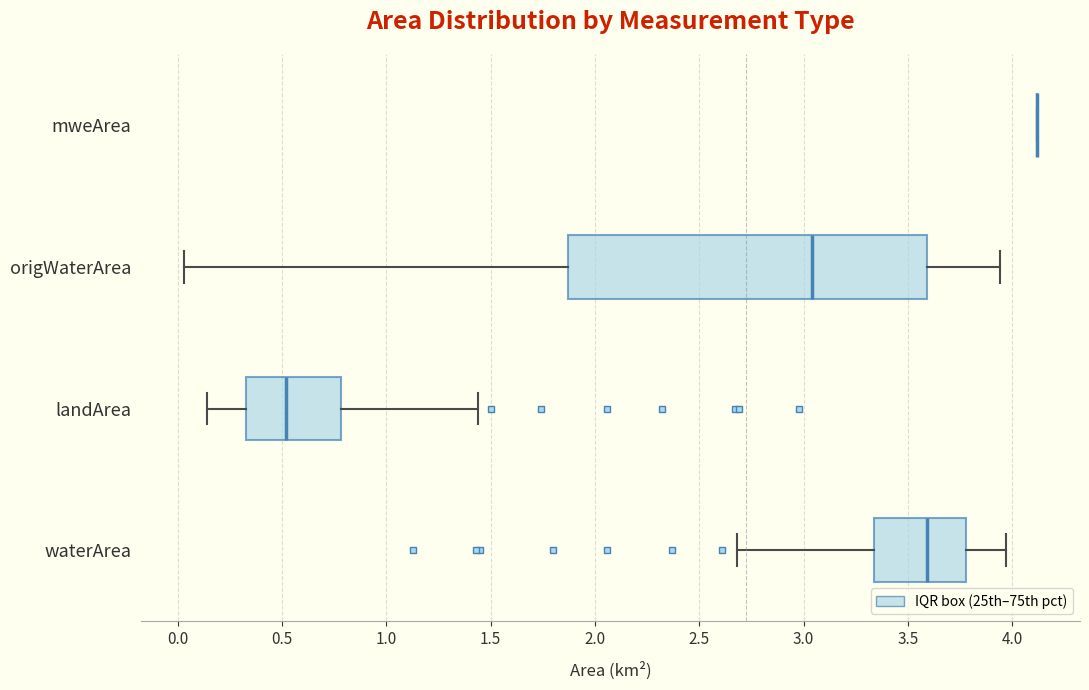

Which box is the widest, from its left edge to its right edge?

origWaterArea